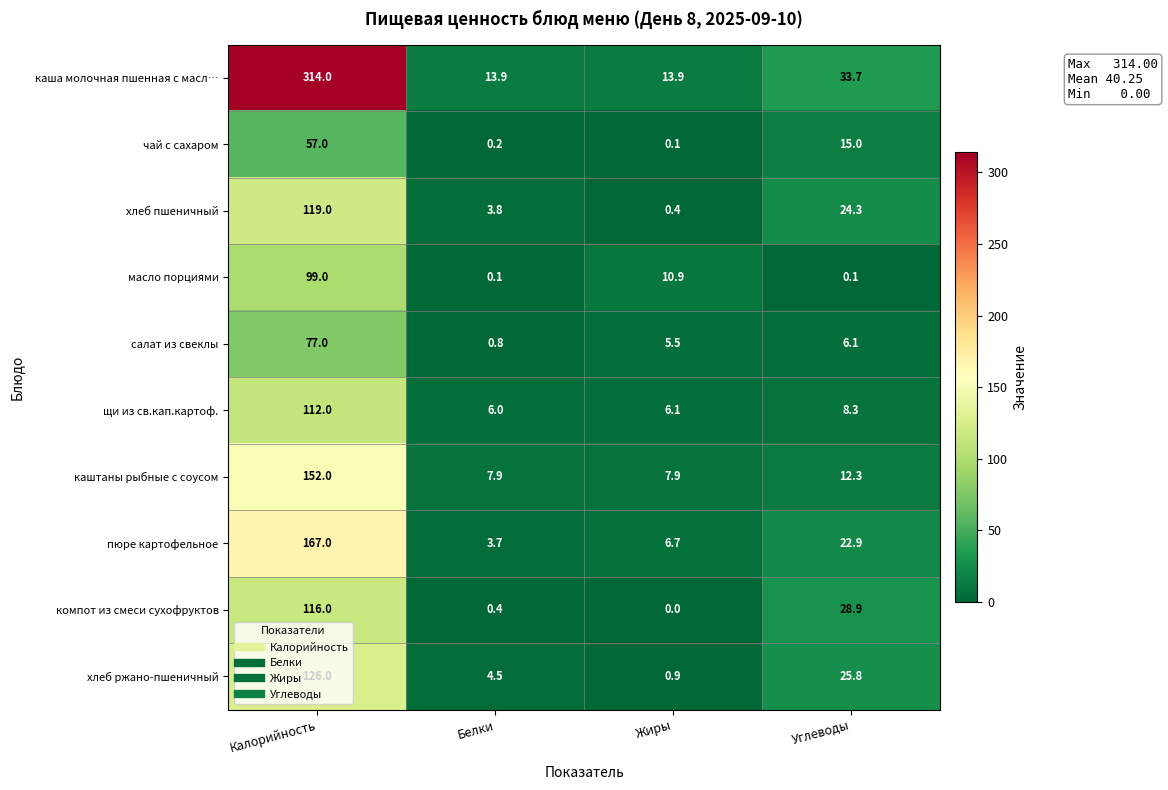

At which category does the chart reach its minimum across all series?

Жиры